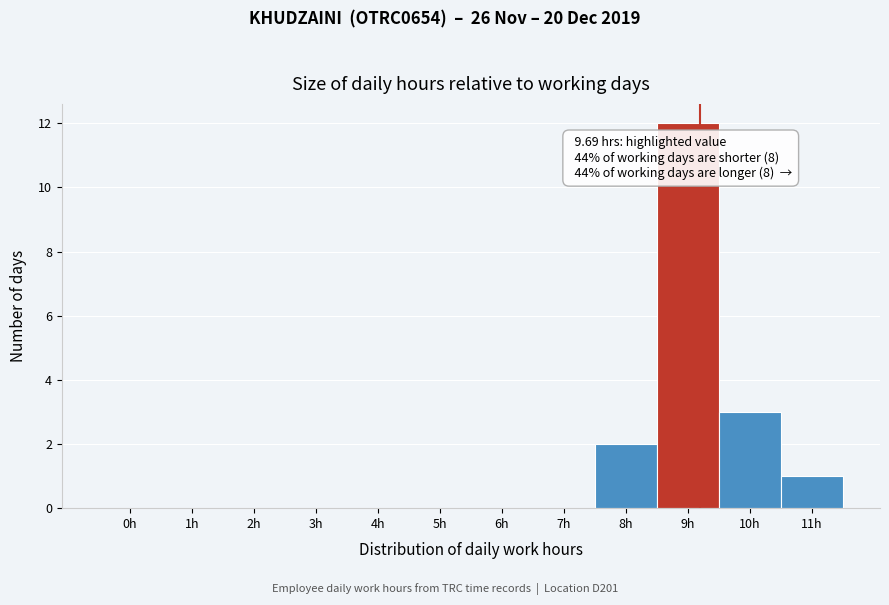

Reading left to right, extract all data points from this chart.

0h=0	1h=0	2h=0	3h=0	4h=0	5h=0	6h=0	7h=0	8h=2	9h=12	10h=3	11h=1